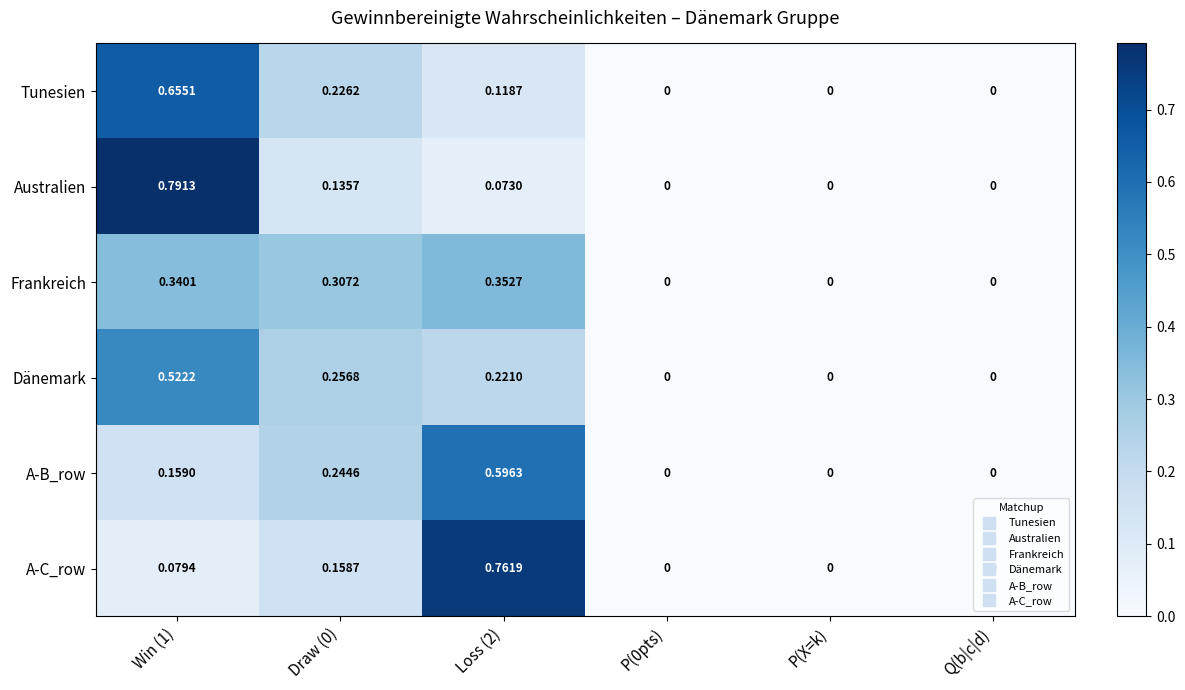

Which series changed the most between Loss (2) and Q(b|c|d)?

A-C_row